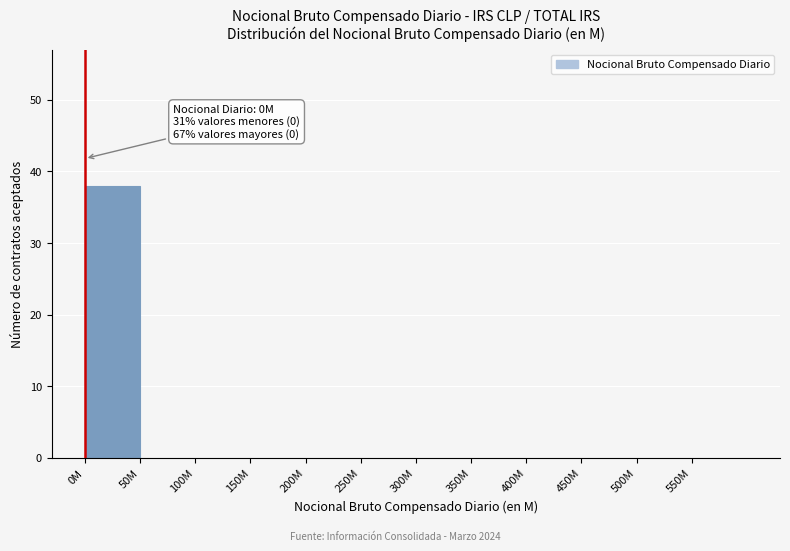

Reading left to right, transcribe all the data shown in this chart.

0M=38	50M=0	100M=0	150M=0	200M=0	250M=0	300M=0	350M=0	400M=0	450M=0	500M=0	550M=0